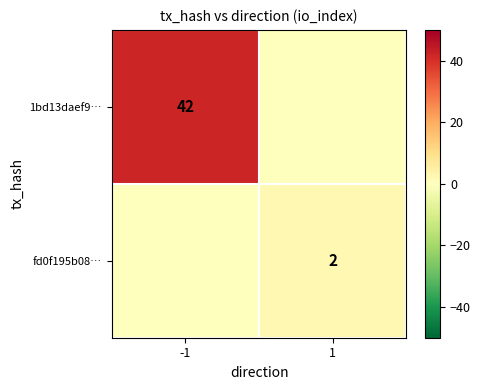

True or false: 1bd13daef9… has a value of 42 at -1.

True